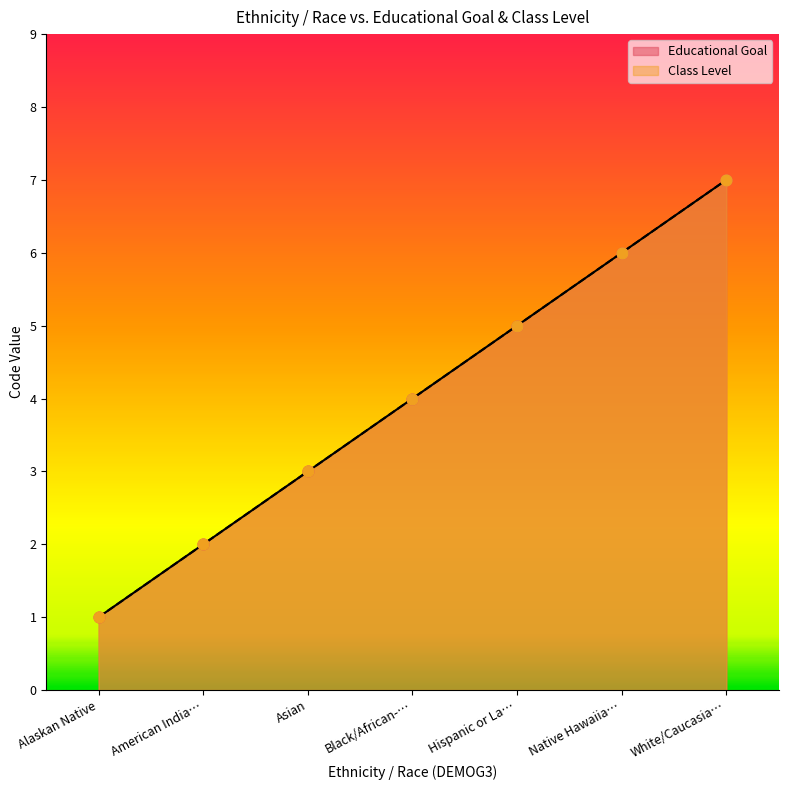

What is the change in value from American India… to Asian?

+1